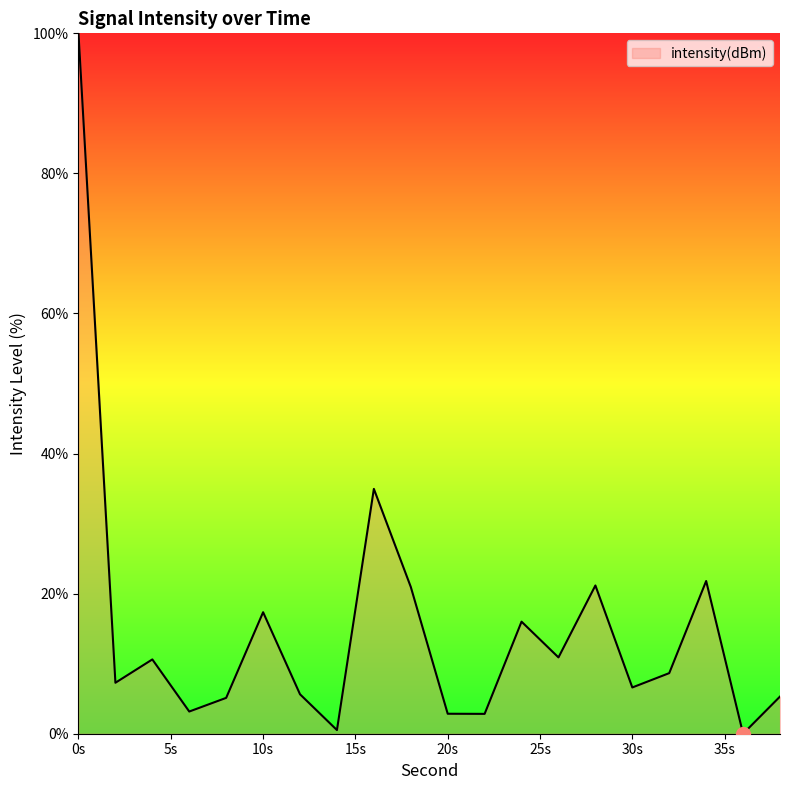

Count the number of data series in this chart.

1